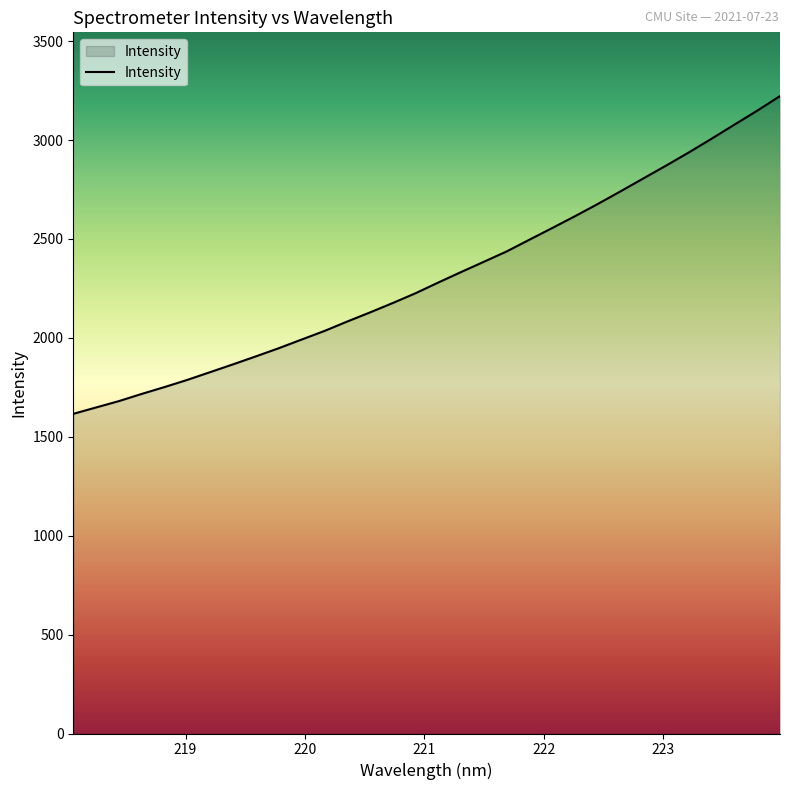

What is the smallest value displayed?

1615.8